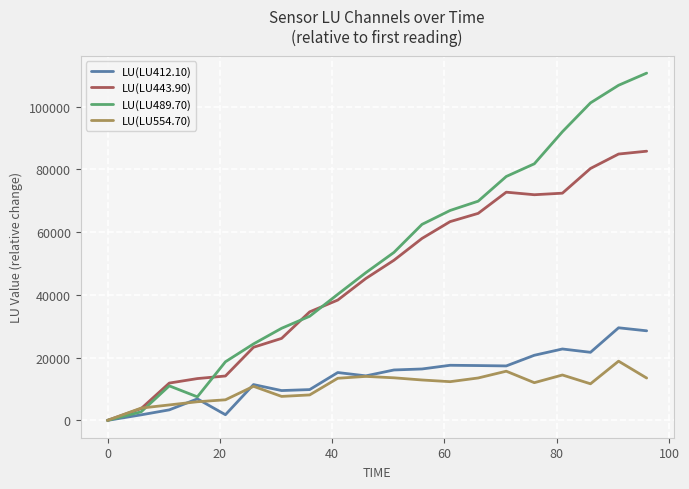

True or false: LU(LU443.90) has more than 2 points higher than both neighbors.

False